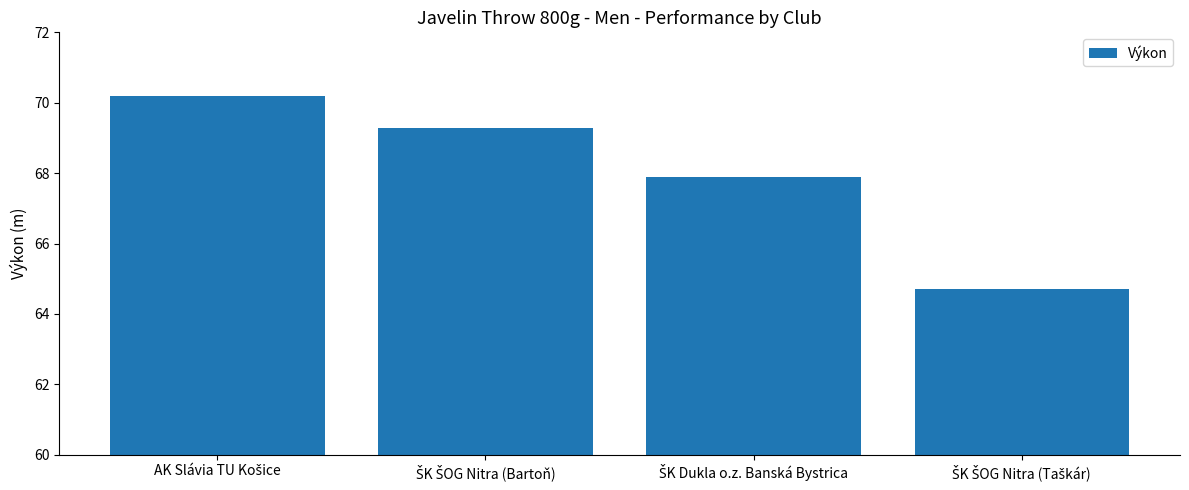

Reading left to right, list all the values displayed in this chart.

70.2	69.3	67.9	64.7